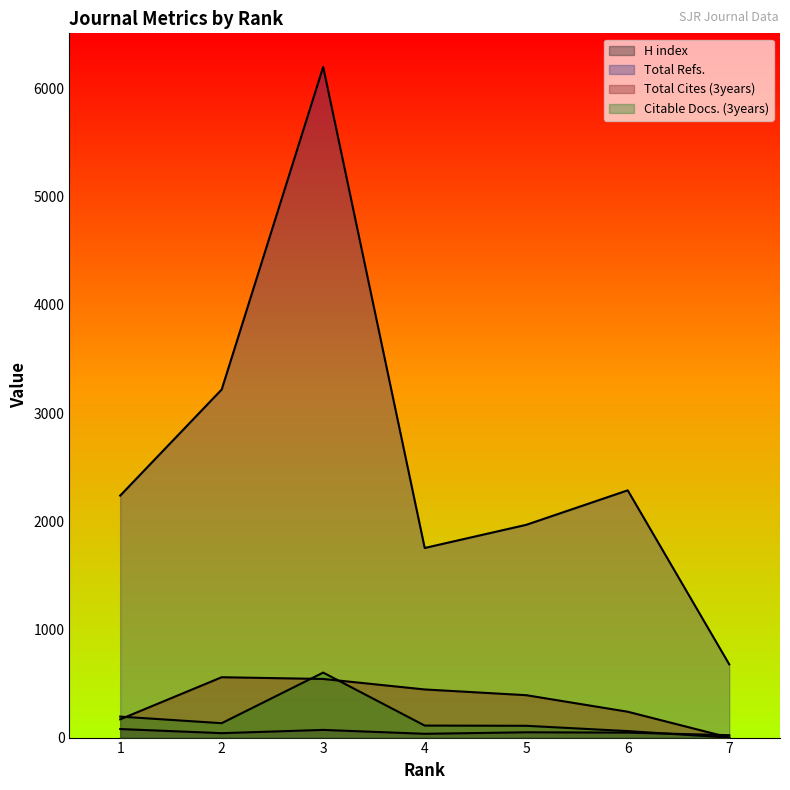

How many interior local peaks does the Citable Docs. (3years) series have?

1